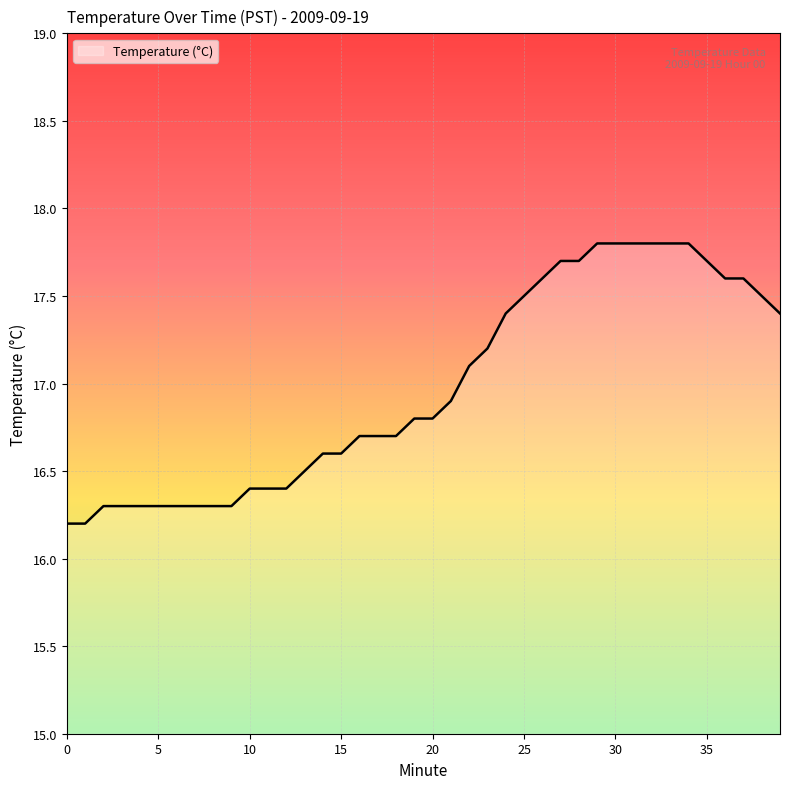

What is the smallest value displayed?

16.2